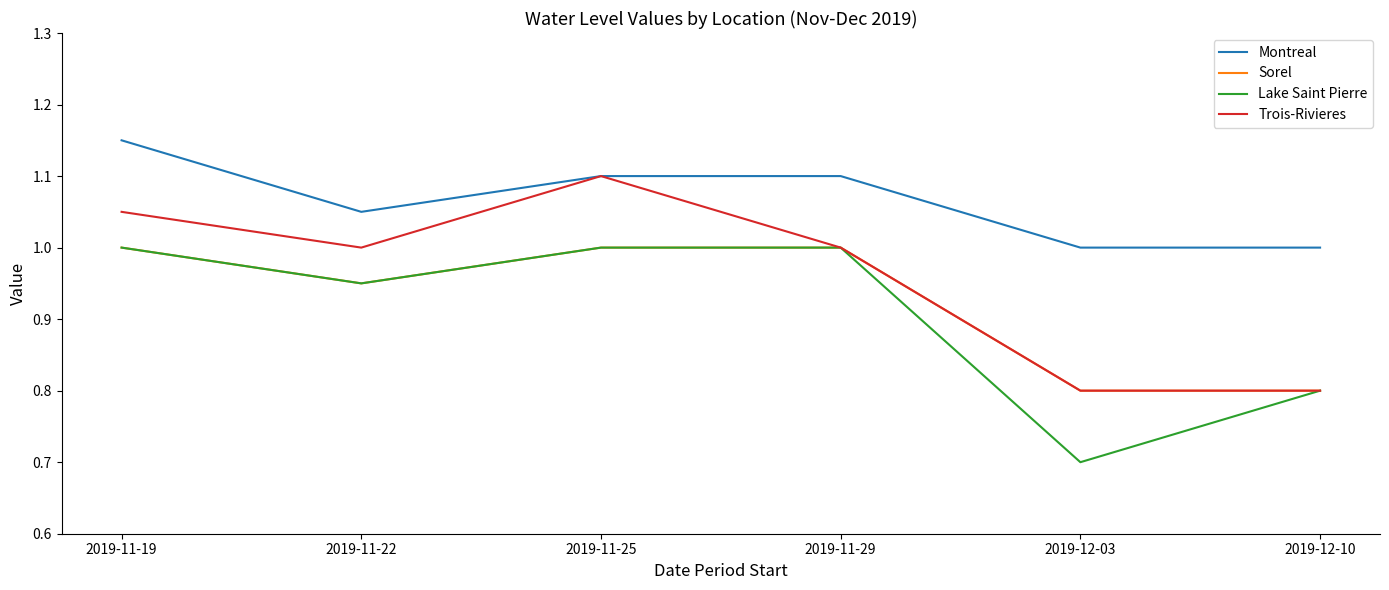

At which category does Lake Saint Pierre reach its first local valley?

2019-11-22